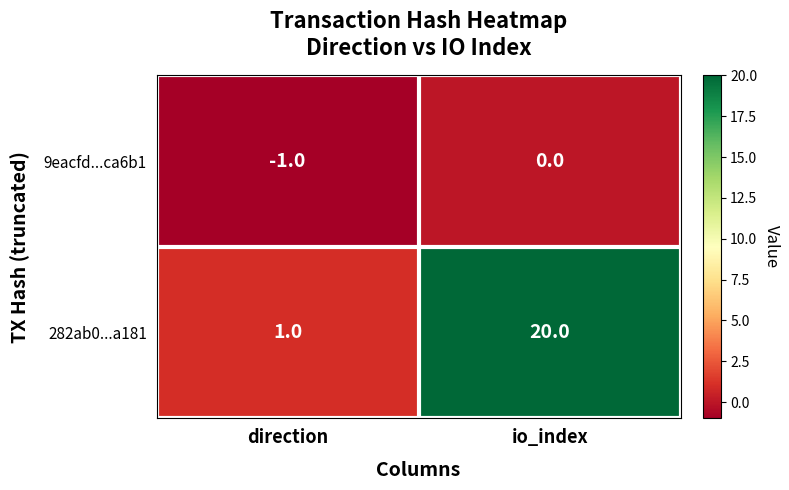

What is the difference between the maximum and minimum values in the 282ab0...a181 series?

19